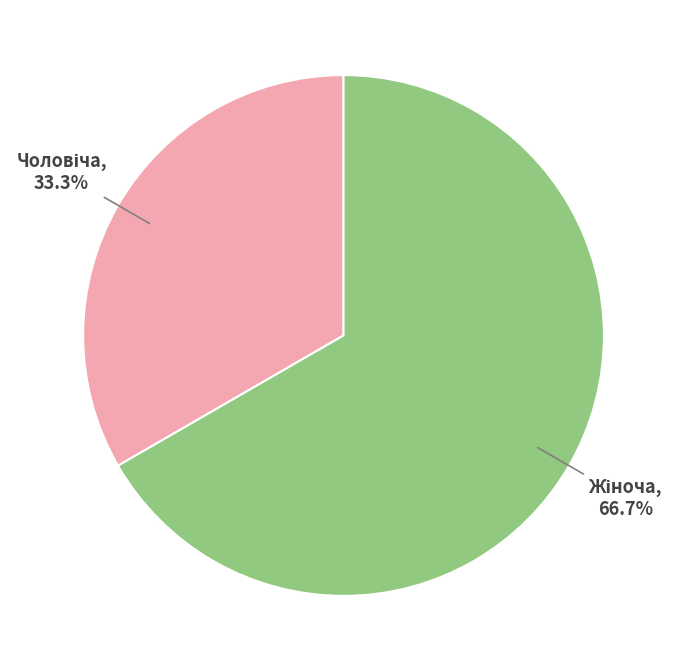

Is there a majority slice in this chart?

Yes